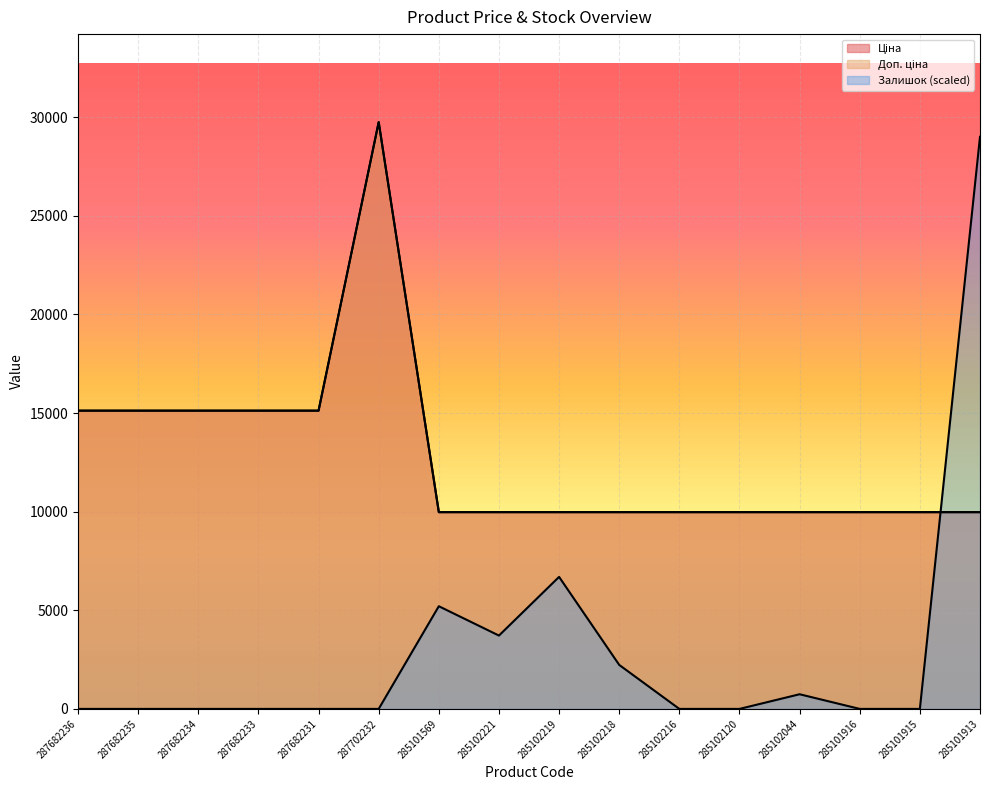

Is it true that Доп. ціна equals 9975.0 at 285101569?

True